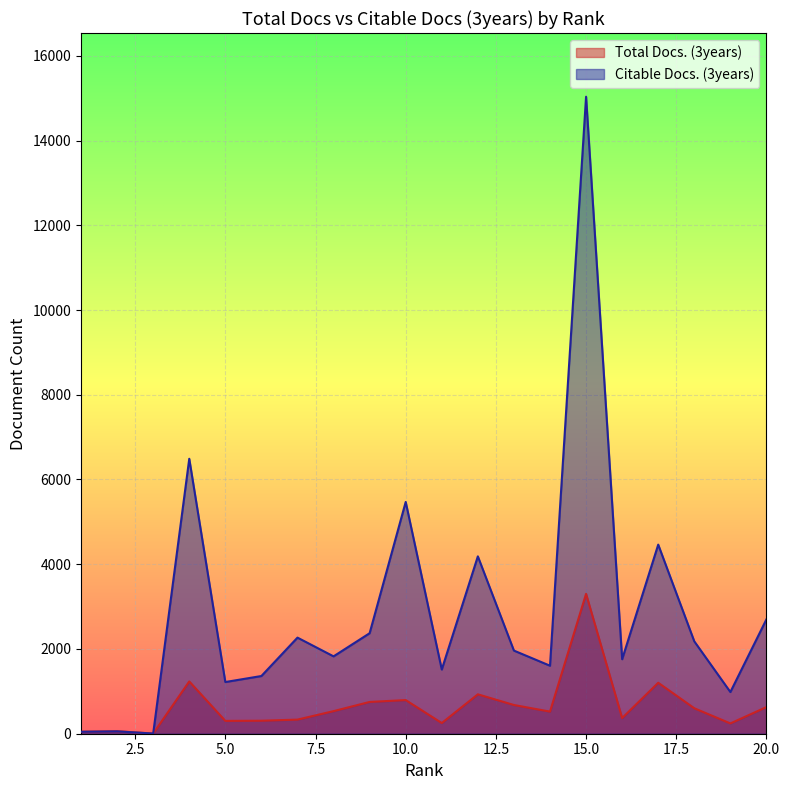

Which series has the largest total across all categories?

Citable Docs. (3years)